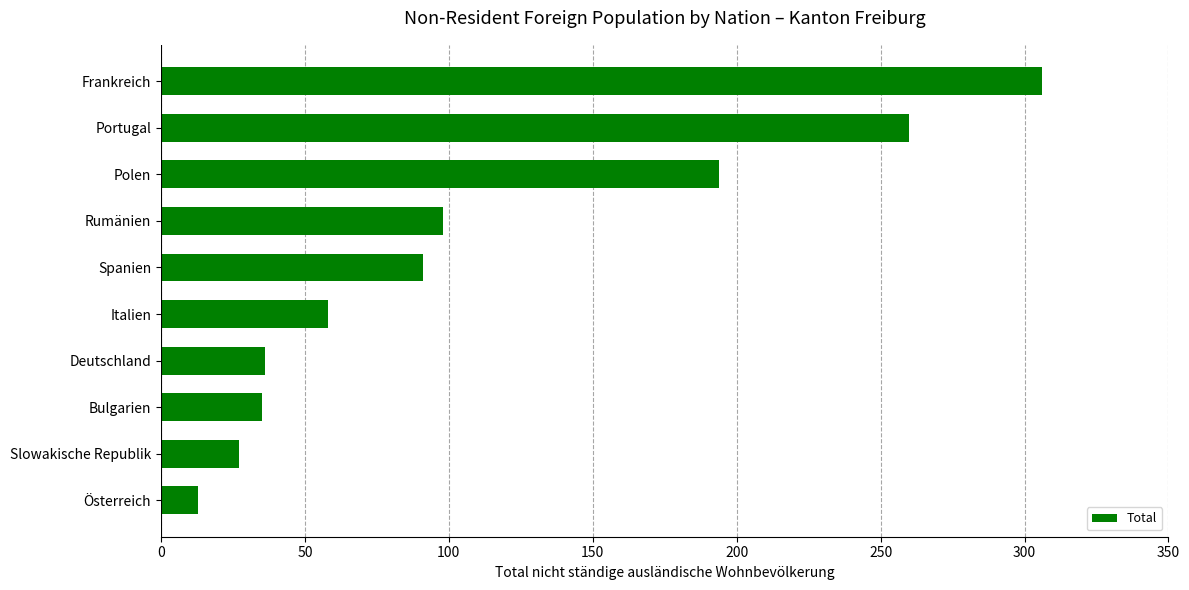

What is the value of the 2nd bar from the top?

260